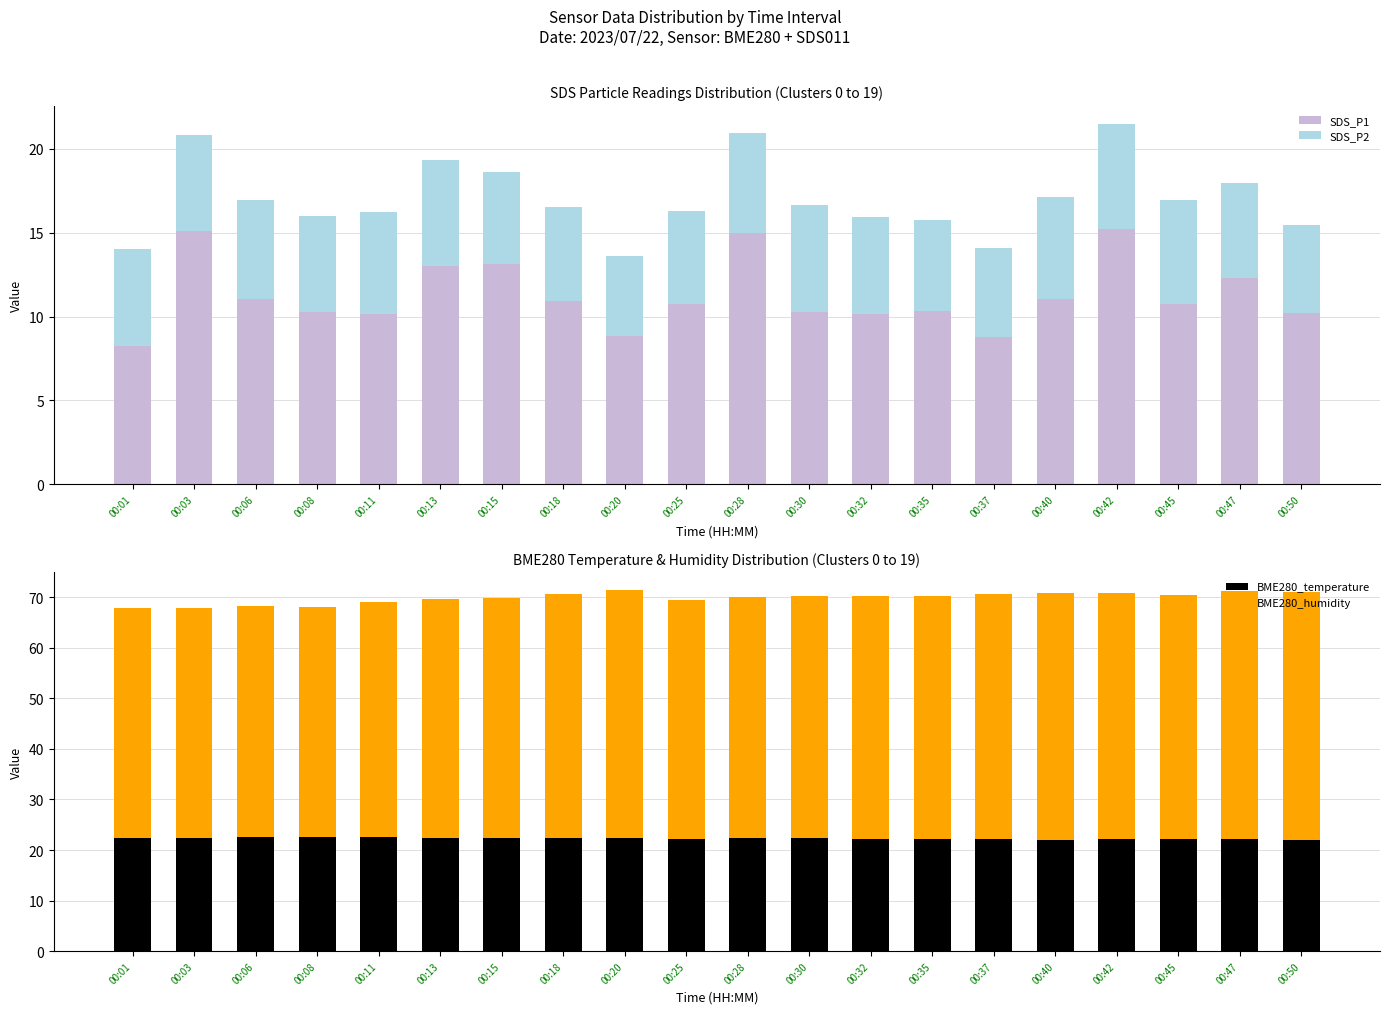

Which label corresponds to the smallest value in the chart?

00:20